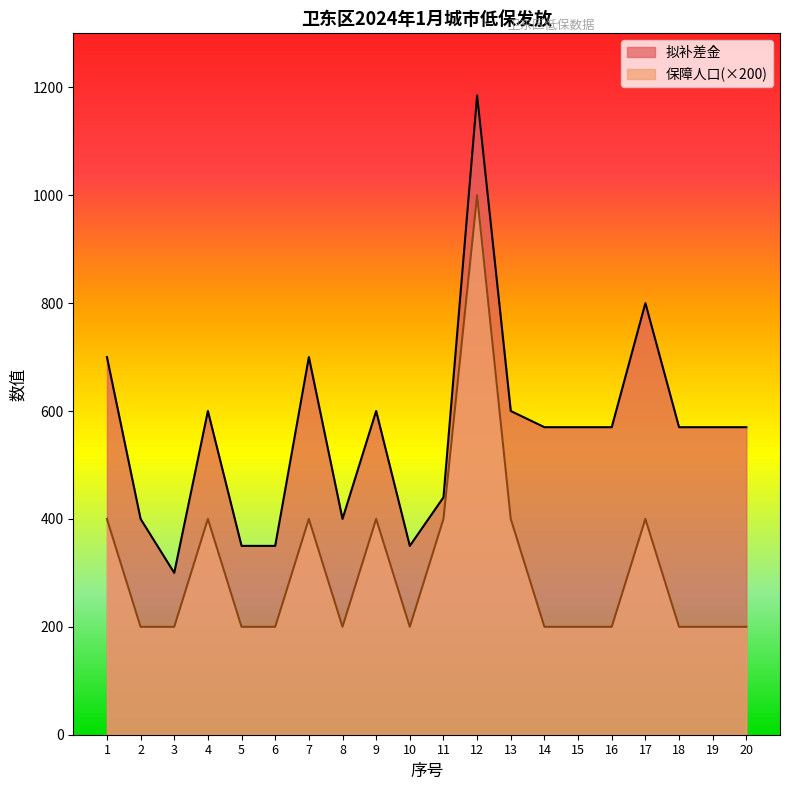

What is the difference between the maximum and second lowest values in the 拟补差金 series?

835